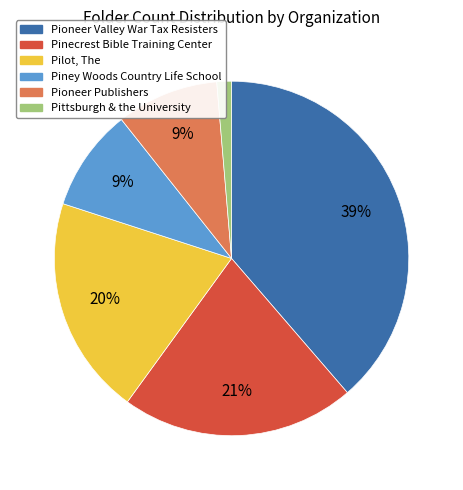

Which slice is the largest?

Pioneer Valley War Tax Resisters